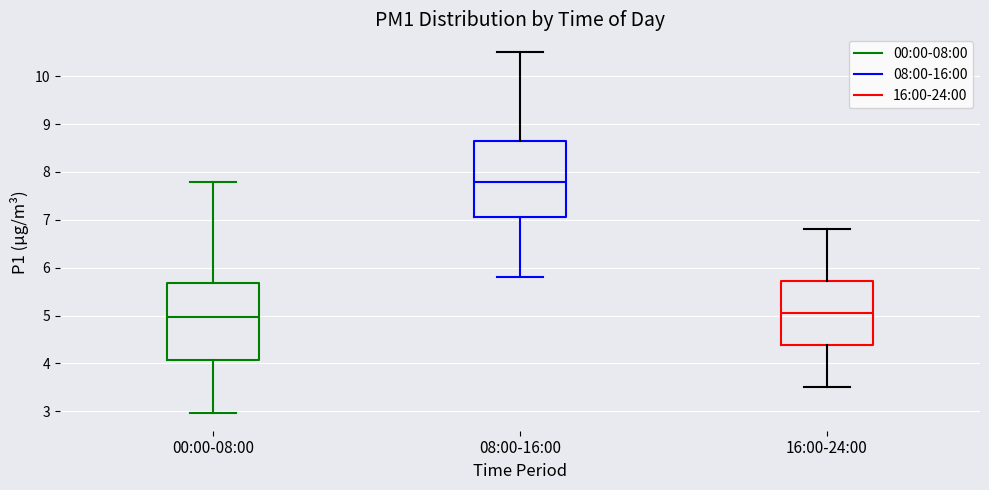

Reading left to right, transcribe this box plot: for each box, give where its median line is, the range the box spans, and where its two whiskers end, as read against the y-axis. The values are not printed on the chart, so give them approximately, as read against the axis.

00:00-08:00: median 5.0, box 4.1 to 5.7, whiskers 3.0 to 7.8
08:00-16:00: median 7.8, box 7.1 to 8.7, whiskers 5.8 to 10.5
16:00-24:00: median 5.1, box 4.4 to 5.7, whiskers 3.5 to 6.8